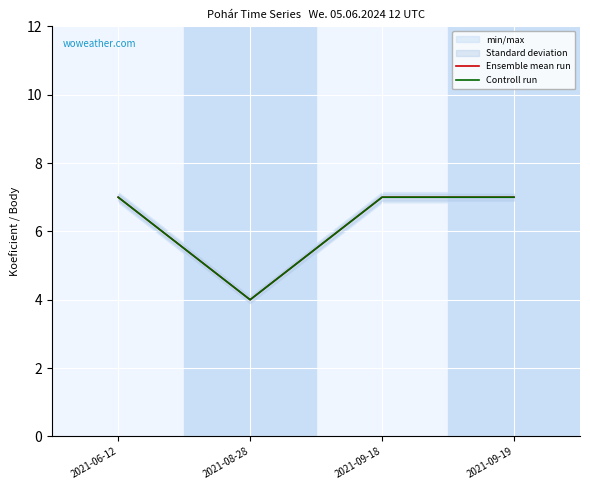

Read the Controll run value at 2021-09-19.

7